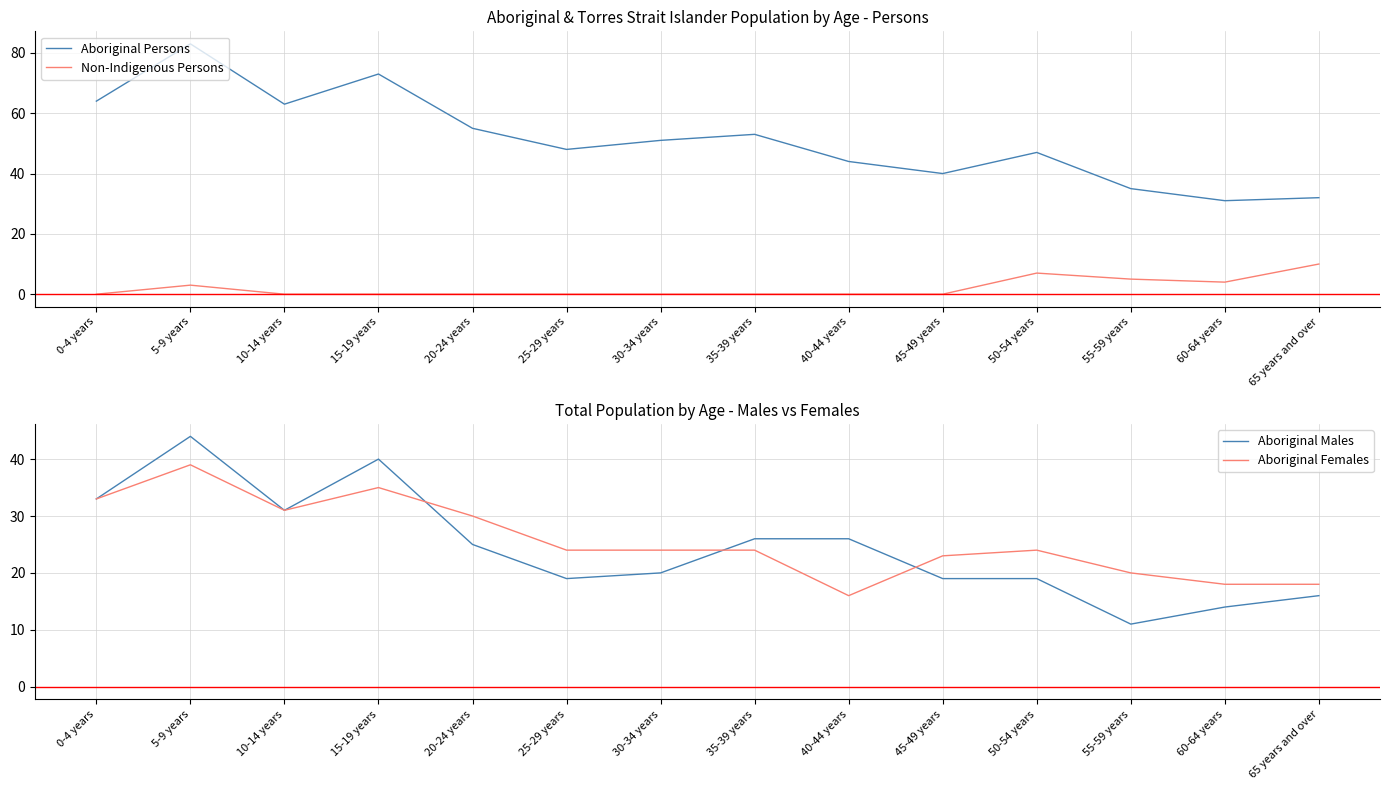

True or false: Non-Indigenous Persons and Aboriginal Males intersect in this chart.

False